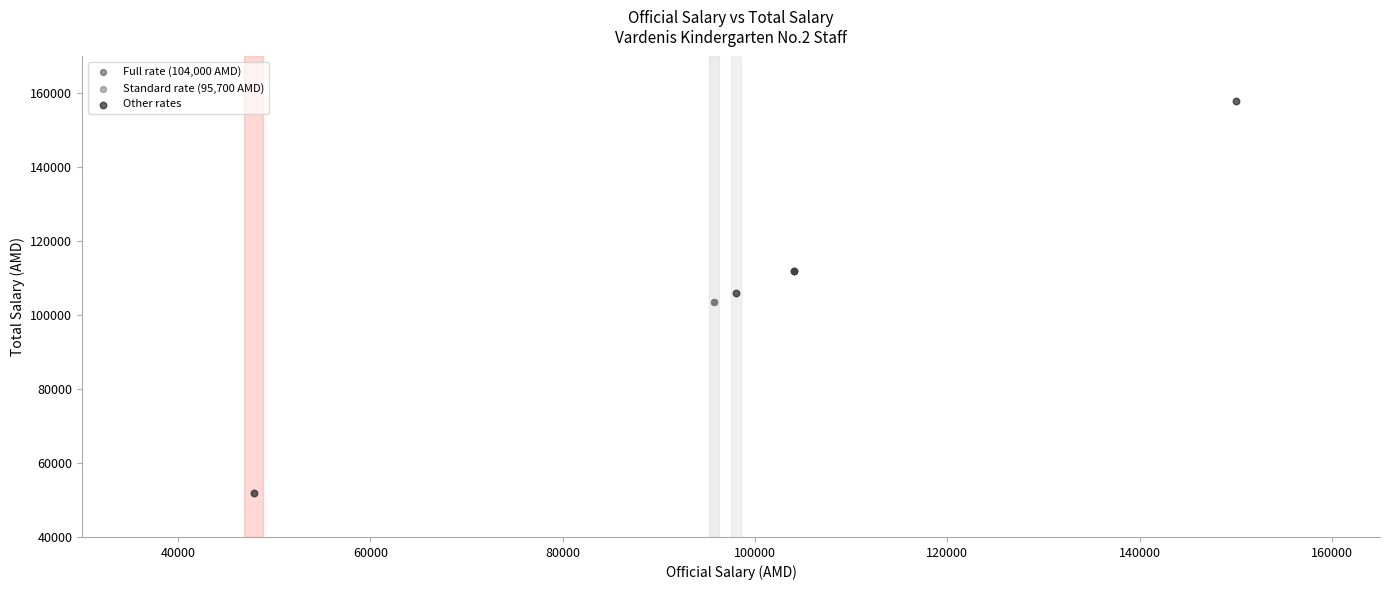

Which series contains the lowest Y value?

Other rates